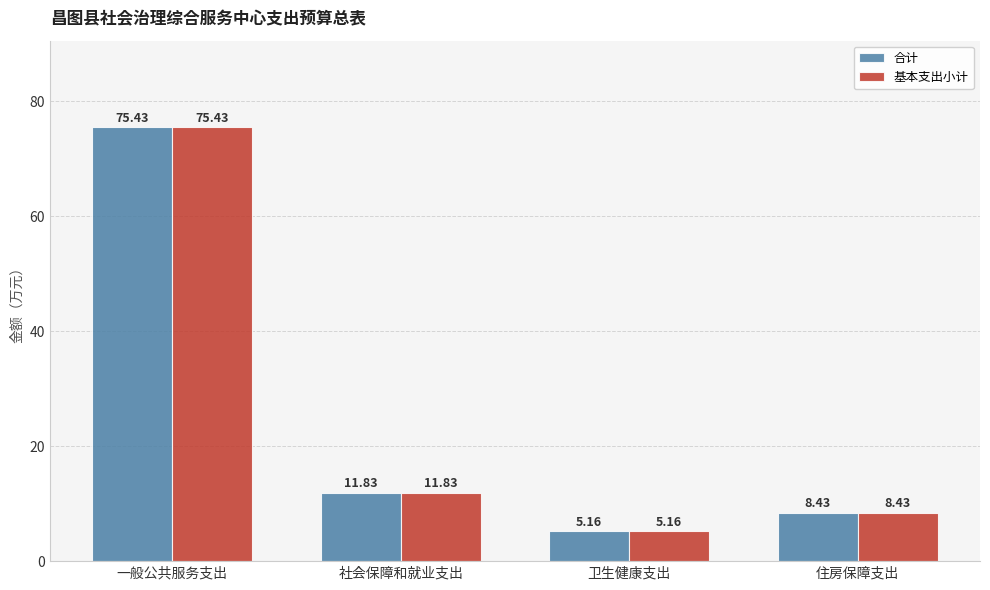

At which category does the chart reach its peak across all series?

一般公共服务支出